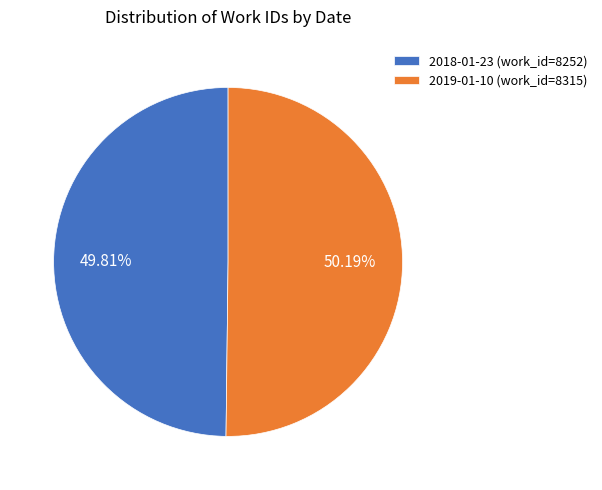

To the nearest percent, what is the combined percentage of 2019-01-10 and 2018-01-23?

100%